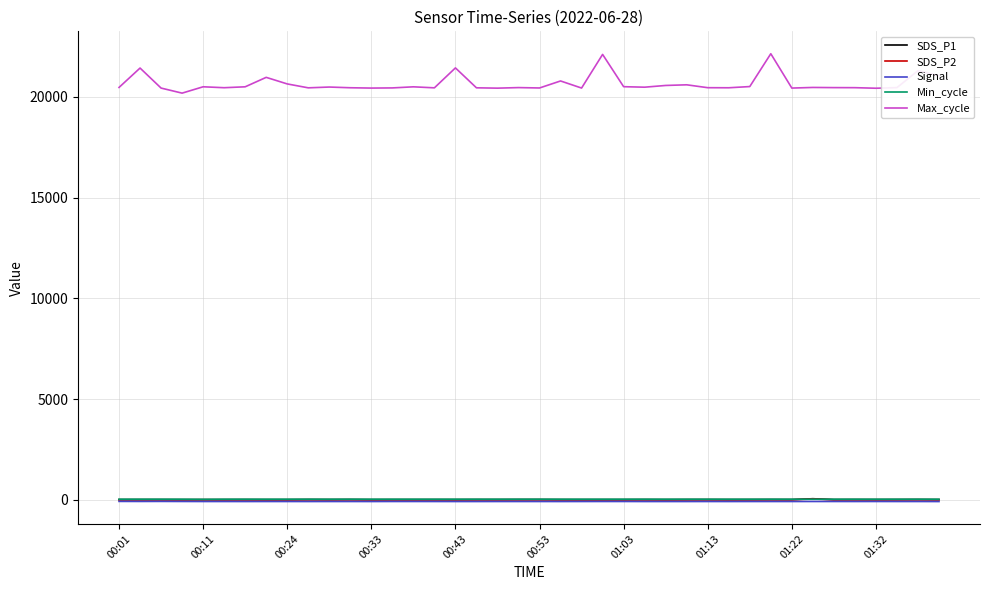

Which series has the largest total across all categories?

Max_cycle